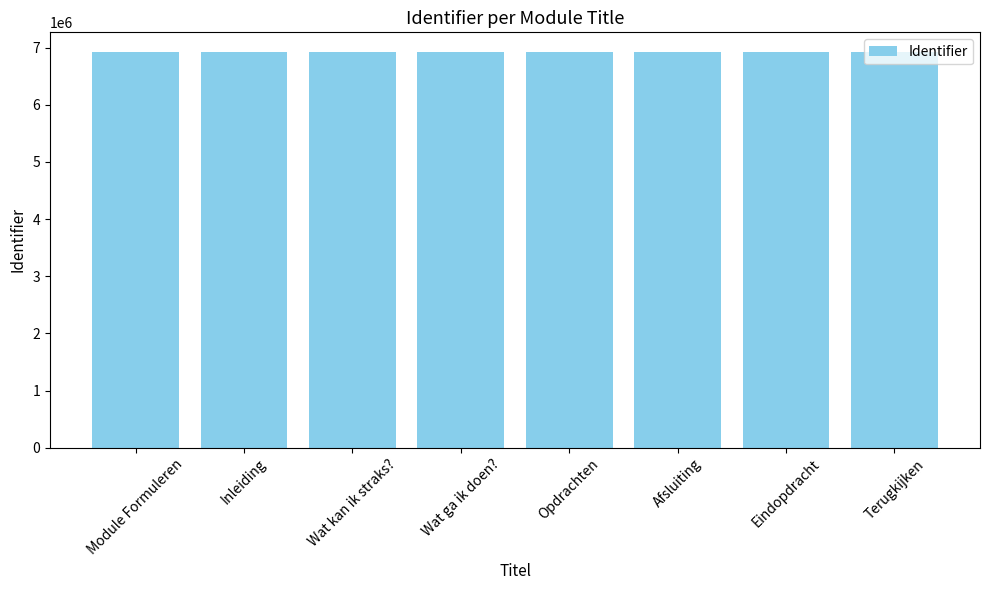

Is it true that the value at Afsluiting is 6919673?

True